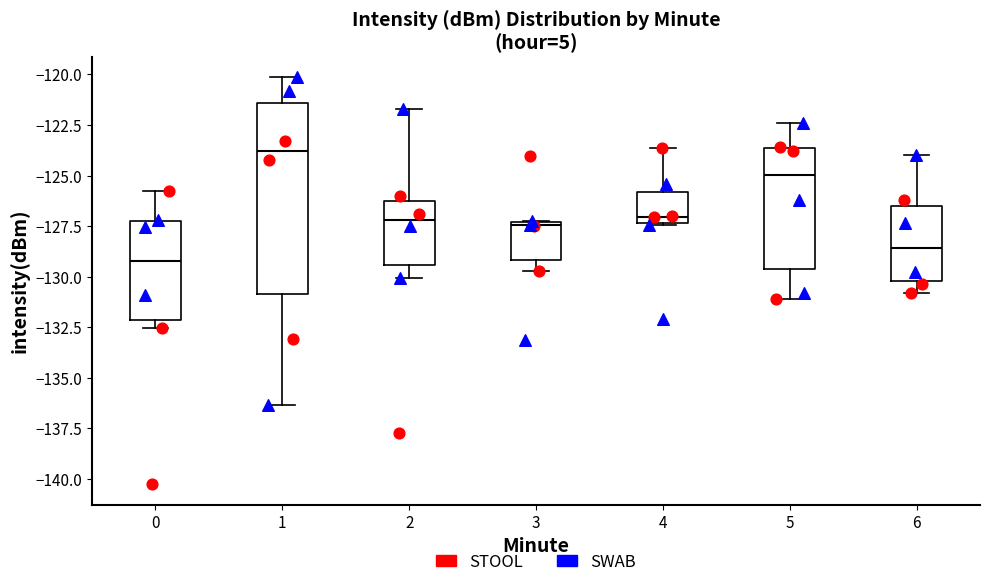

Reading left to right, transcribe this box plot: for each box, give where its median line is, the range the box spans, and where its two whiskers end, as read against the y-axis. The values are not printed on the chart, so give them approximately, as read against the axis.

0: median -129.0, box -132.0 to -127.5, whiskers -132.5 to -126.0
1: median -124.0, box -131.0 to -121.5, whiskers -136.5 to -120.0
2: median -127.0, box -129.5 to -126.0, whiskers -130.0 to -121.5
3: median -127.5 (just below the box's upper edge), box -129.0 to -127.5, whiskers -129.5 to -127.0
4: median -127.0, box -127.5 to -126.0, whiskers -127.5 to -123.5
5: median -125.0, box -129.5 to -123.5, whiskers -131.0 to -122.5
6: median -128.5, box -130.0 to -126.5, whiskers -131.0 to -124.0